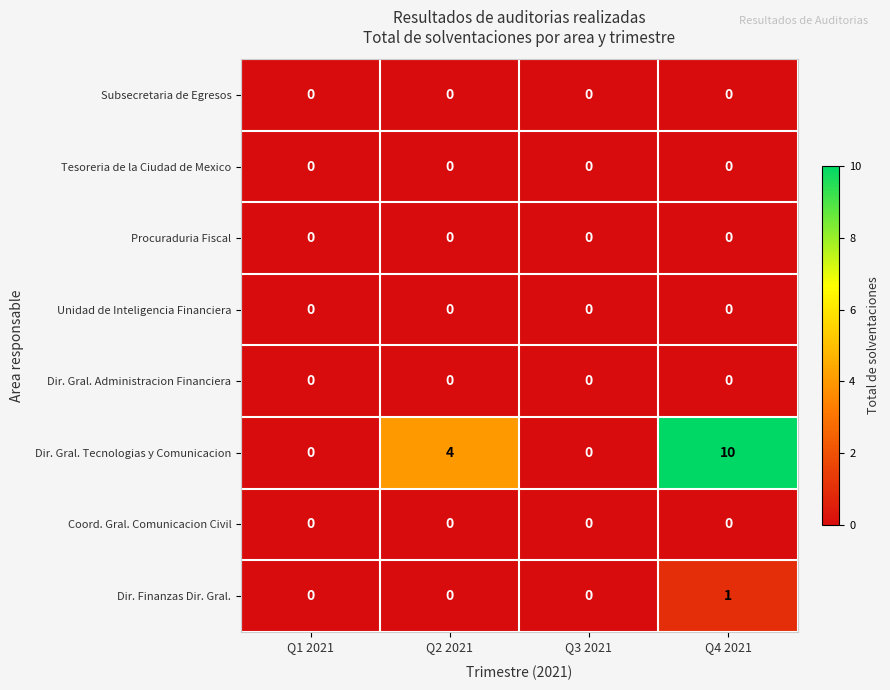

What is the spread (max minus min) of values at Q4 2021?

10